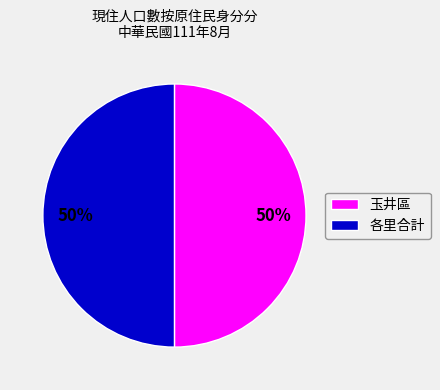

To the nearest percent, what portion does 玉井區 represent?

50%